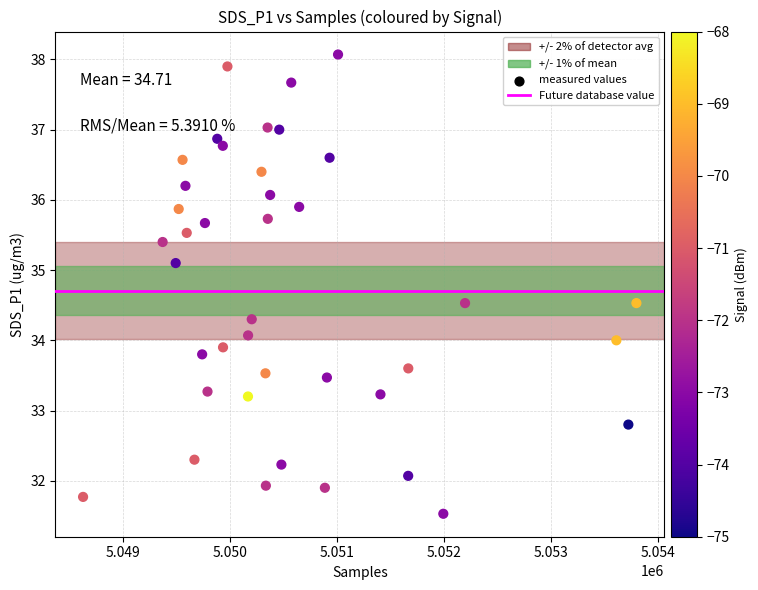

What is the range of Y values (max minus min)?

6.5